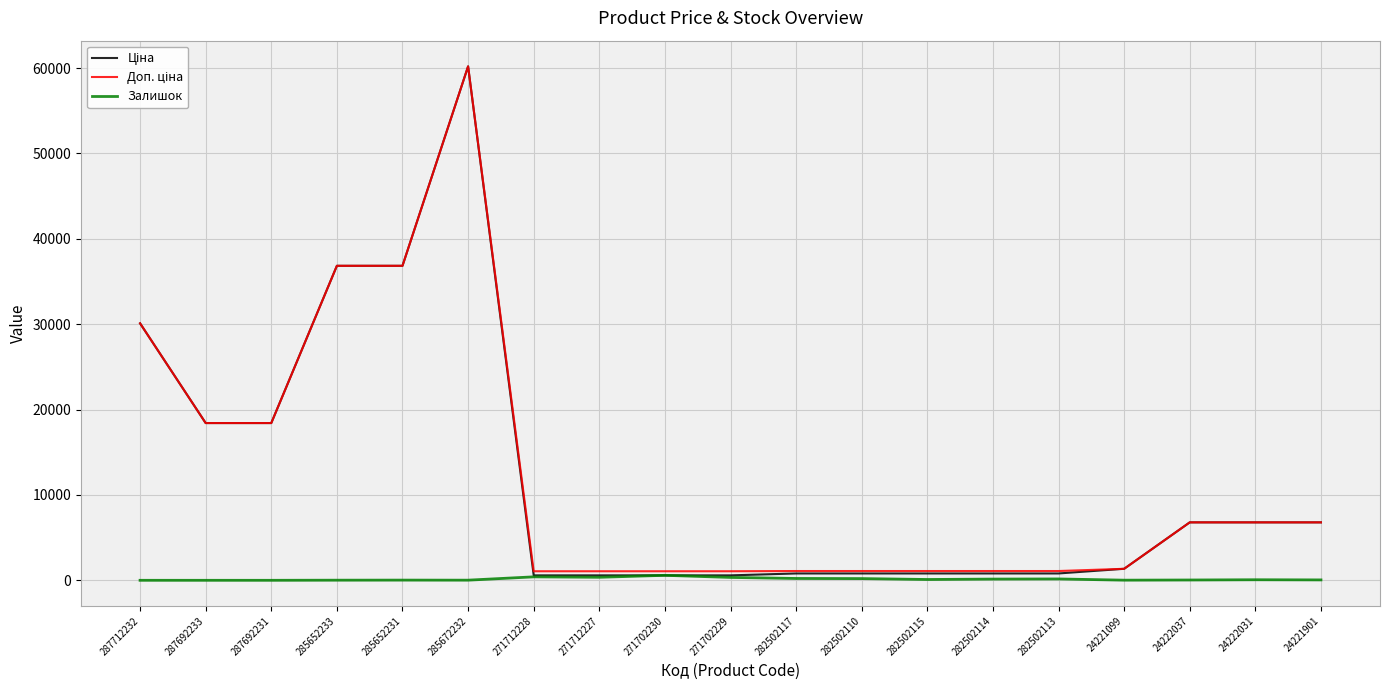

At which category is the sum across all series the highest?

285672232